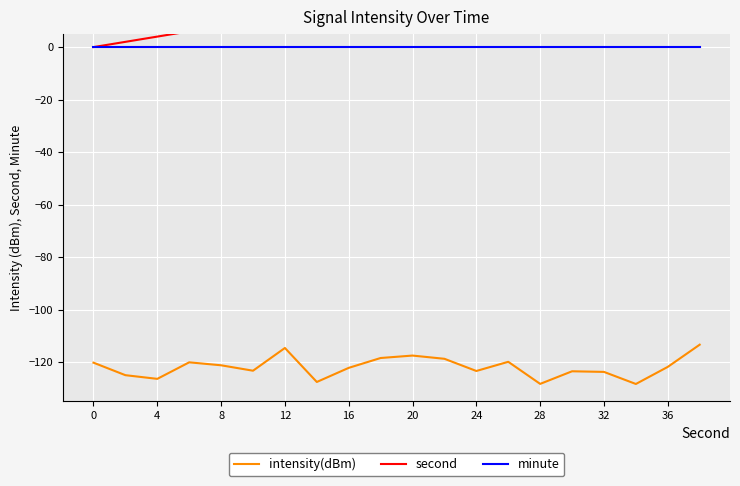

The value of intensity(dBm) at 12 is -114.6. True or false?

True